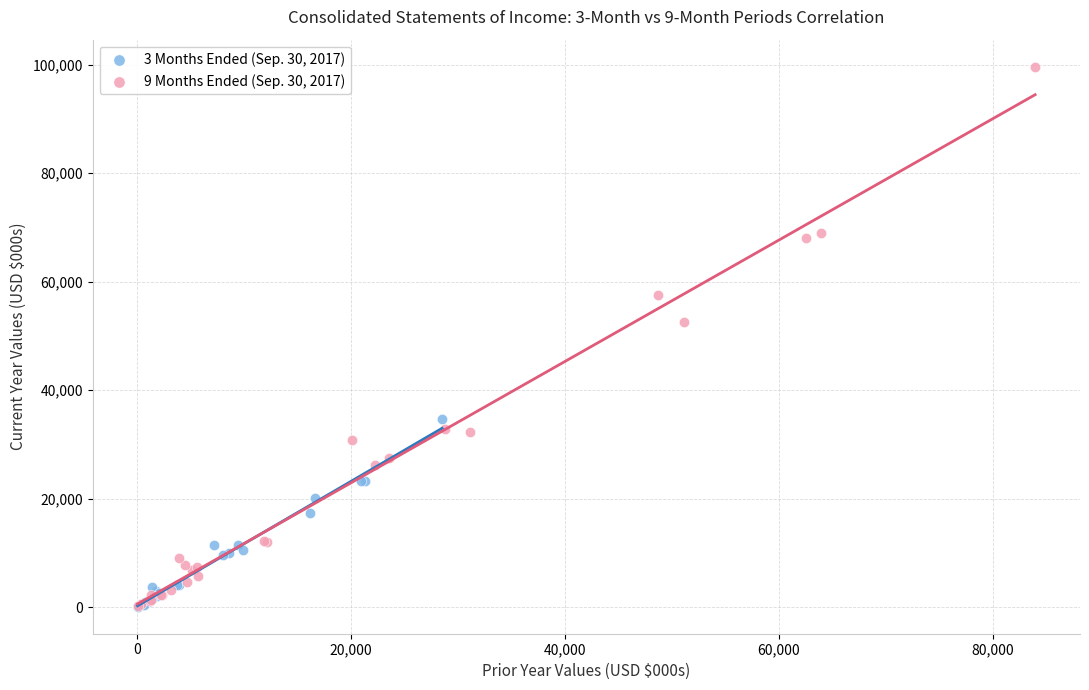

Which series has the largest Y range (max minus min)?

9 Months Ended (Sep. 30, 2017)